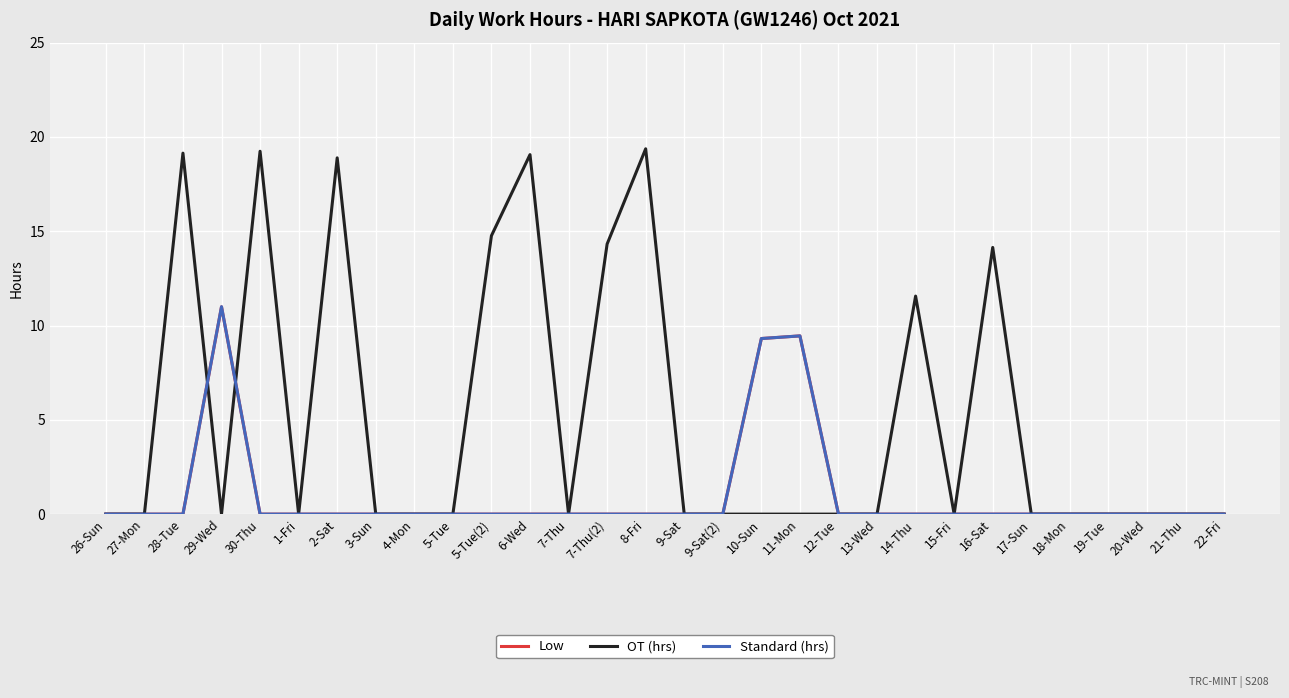

What is the average value of the Low series?

1.0